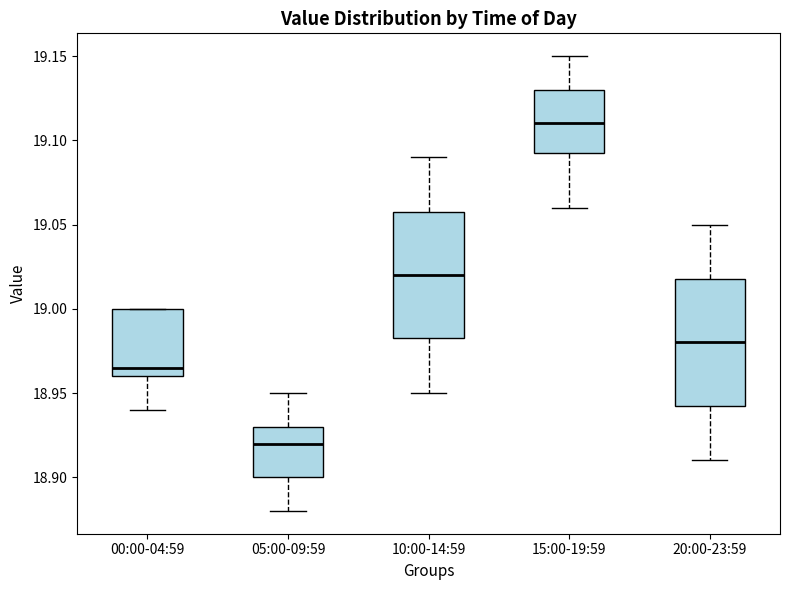

Which box has the lowest median line?

05:00-09:59